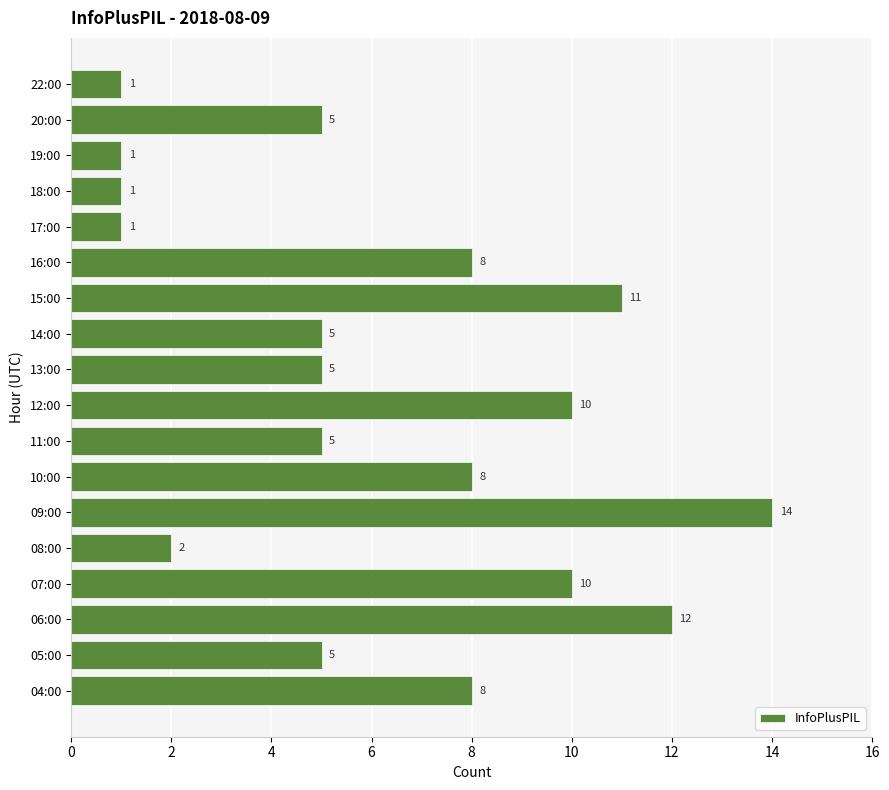

Between 18:00 and 06:00, which is larger?

06:00